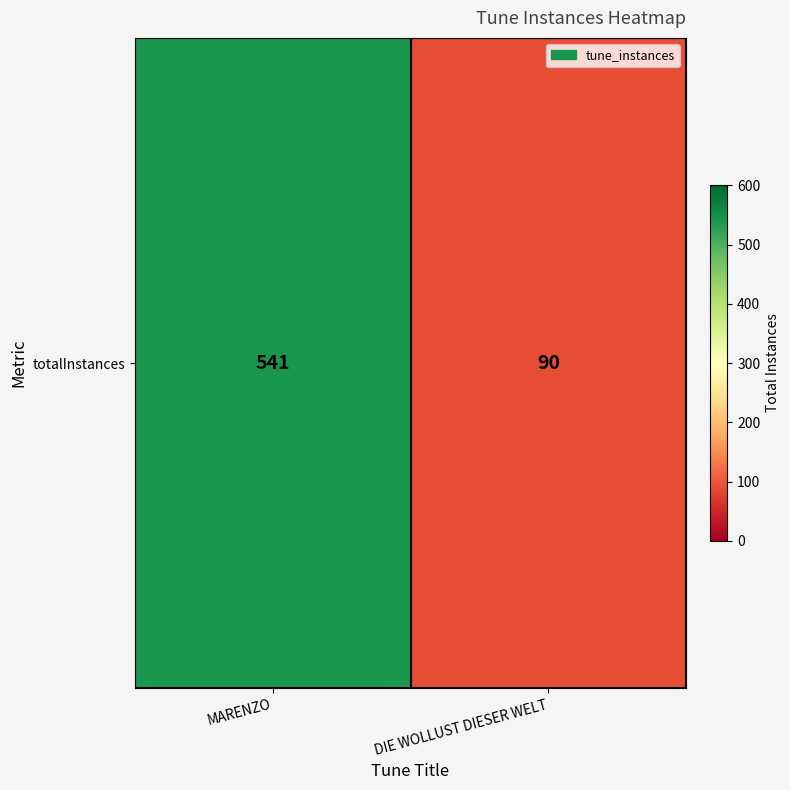

What is the approximate value at DIE WOLLUST DIESER WELT?

90